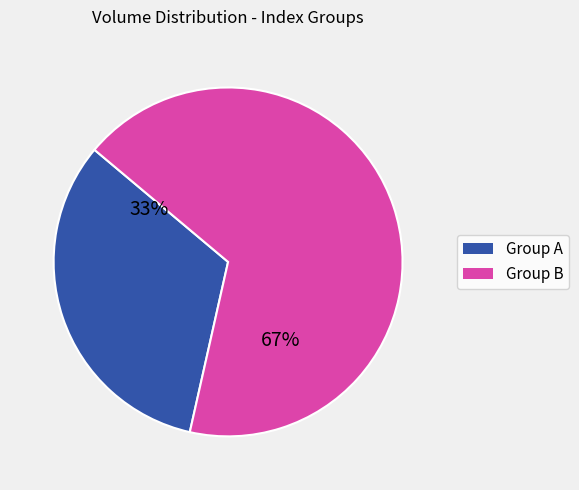

Does any single category account for the majority?

Yes